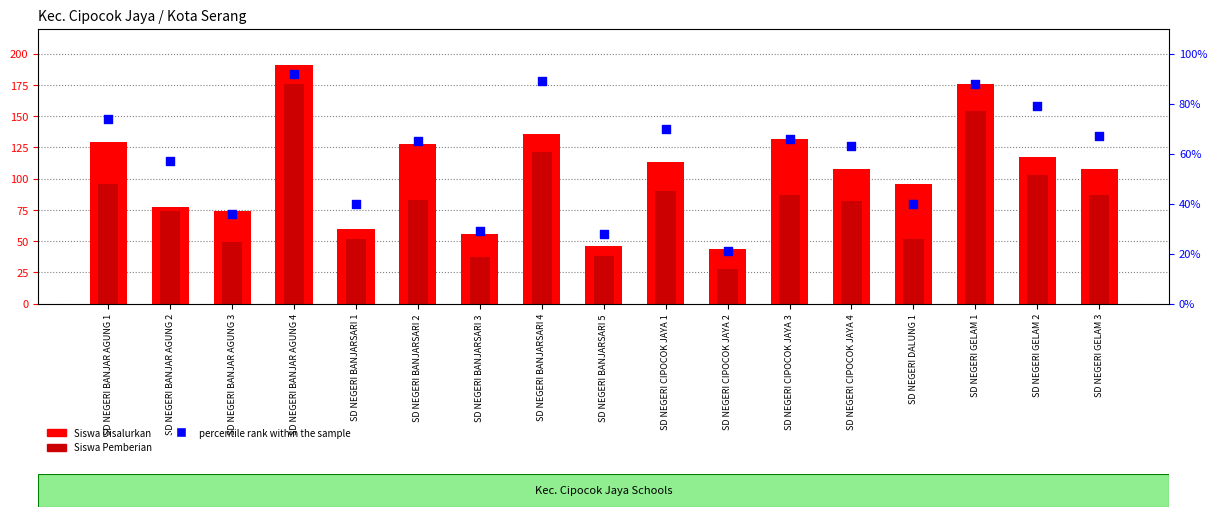

Which series has the widest spread of Y values?

Siswa Pemberian